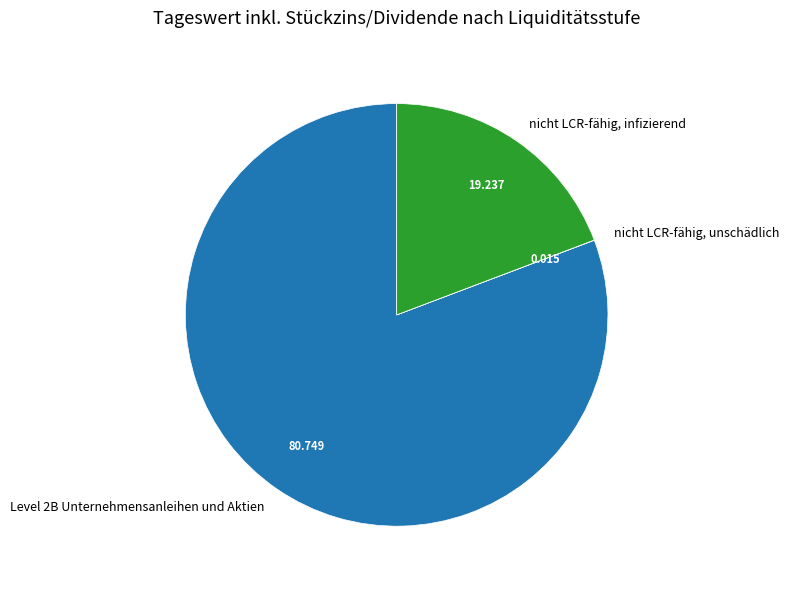

Does Level 2B Unternehmensanleihen und Aktien account for over 50% of the chart?

Yes